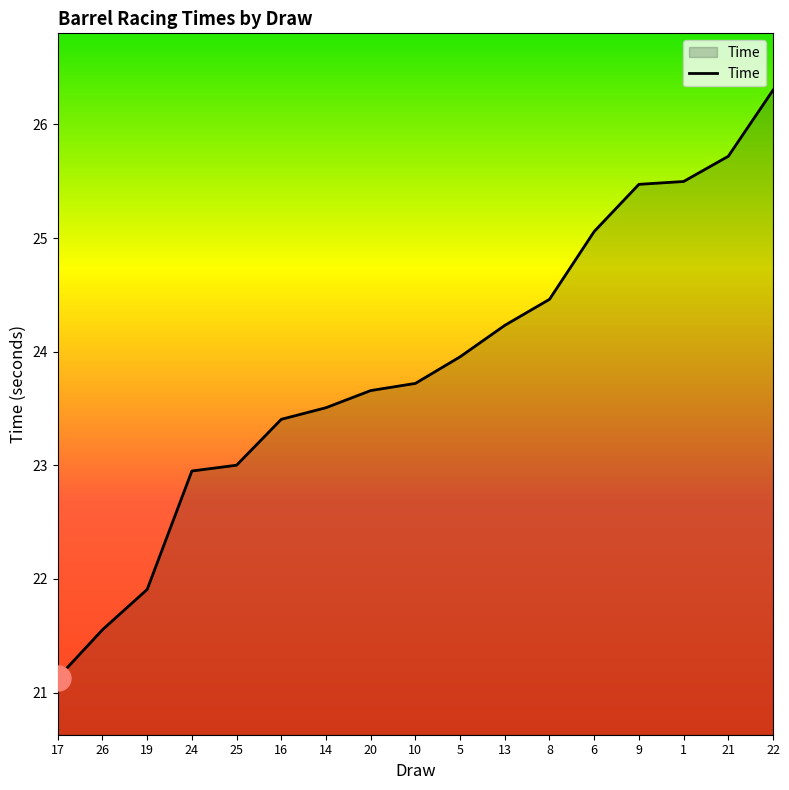

What value does the data have at 13?

24.2